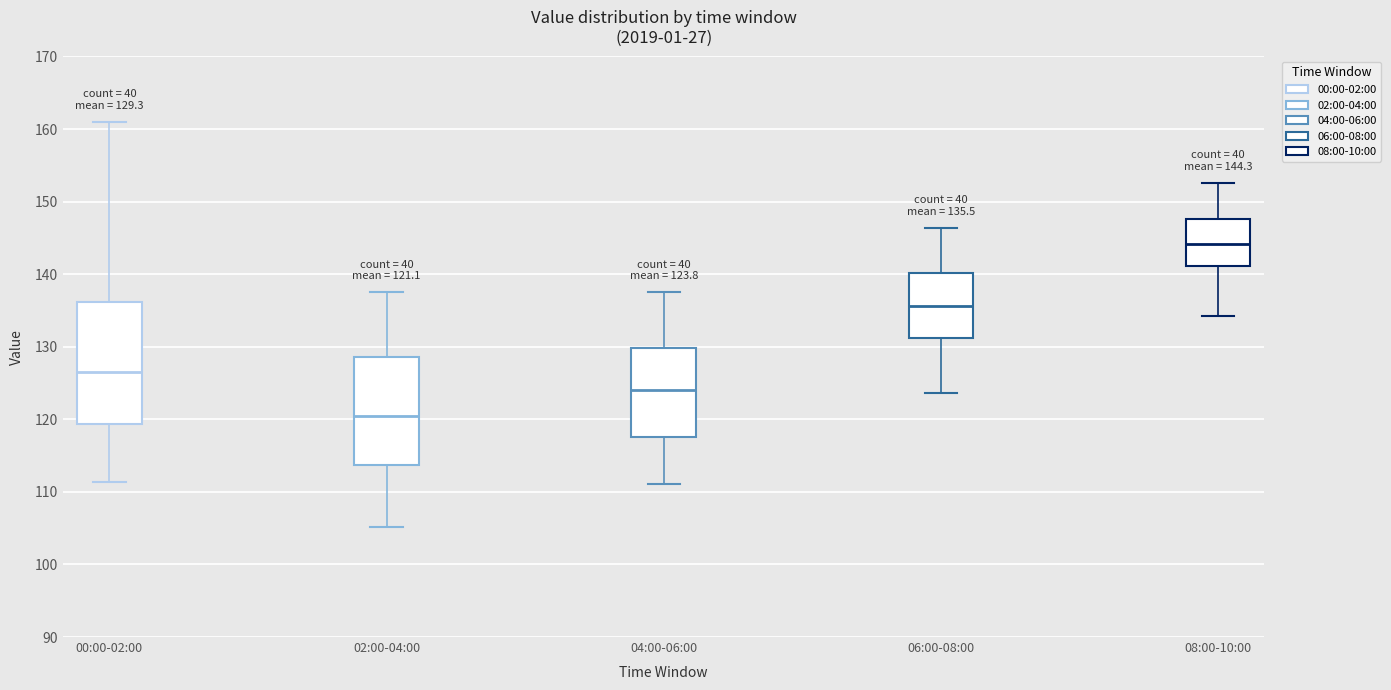

Which box's median line is the highest?

08:00-10:00